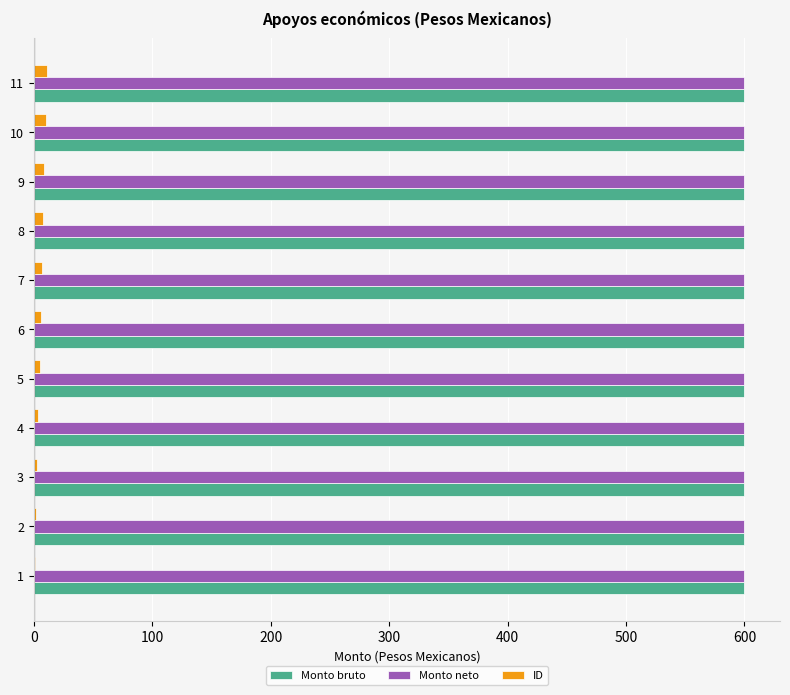

What is the sum of all Monto neto values?

6600